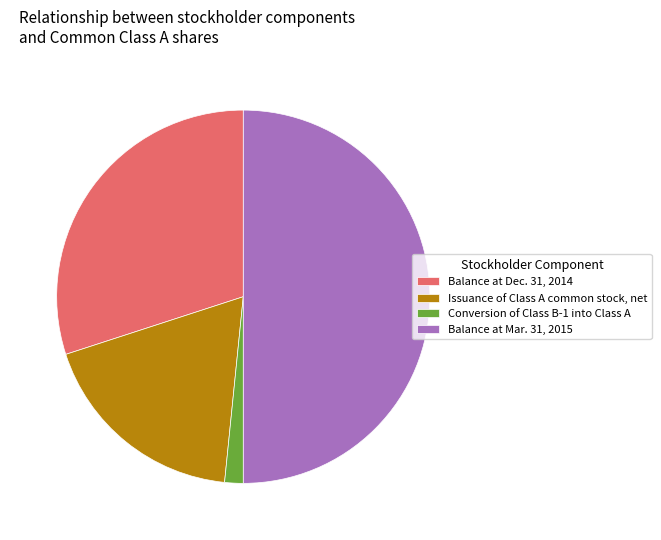

Do Conversion of Class B-1 into Class A and Balance at Mar. 31, 2015 together represent more than half of the pie?

Yes